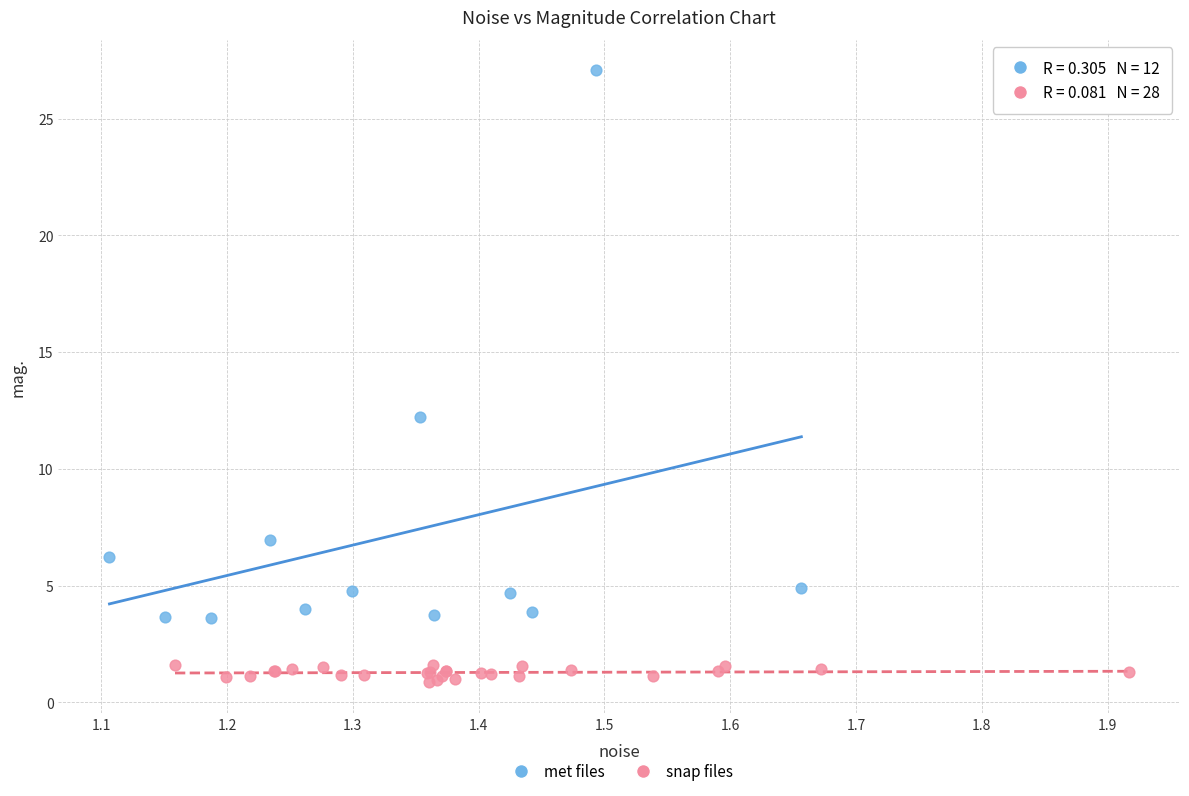

Which series reaches the minimum Y coordinate?

snap files